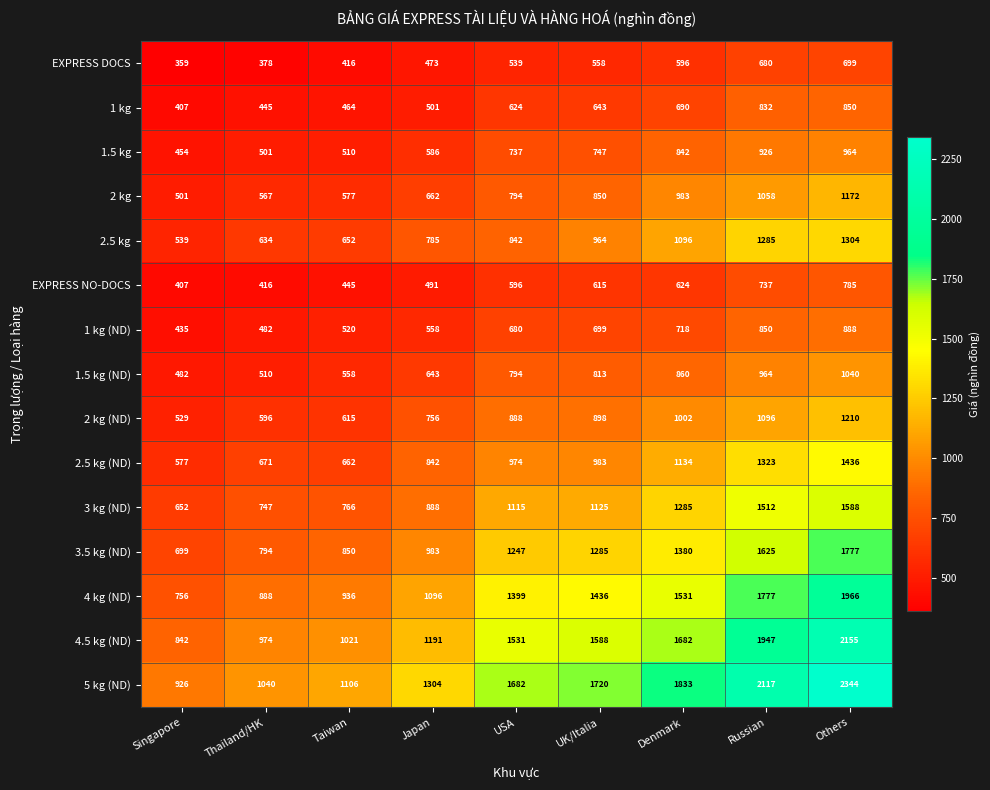

What is the total value across all series at Thailand/HK?

9643